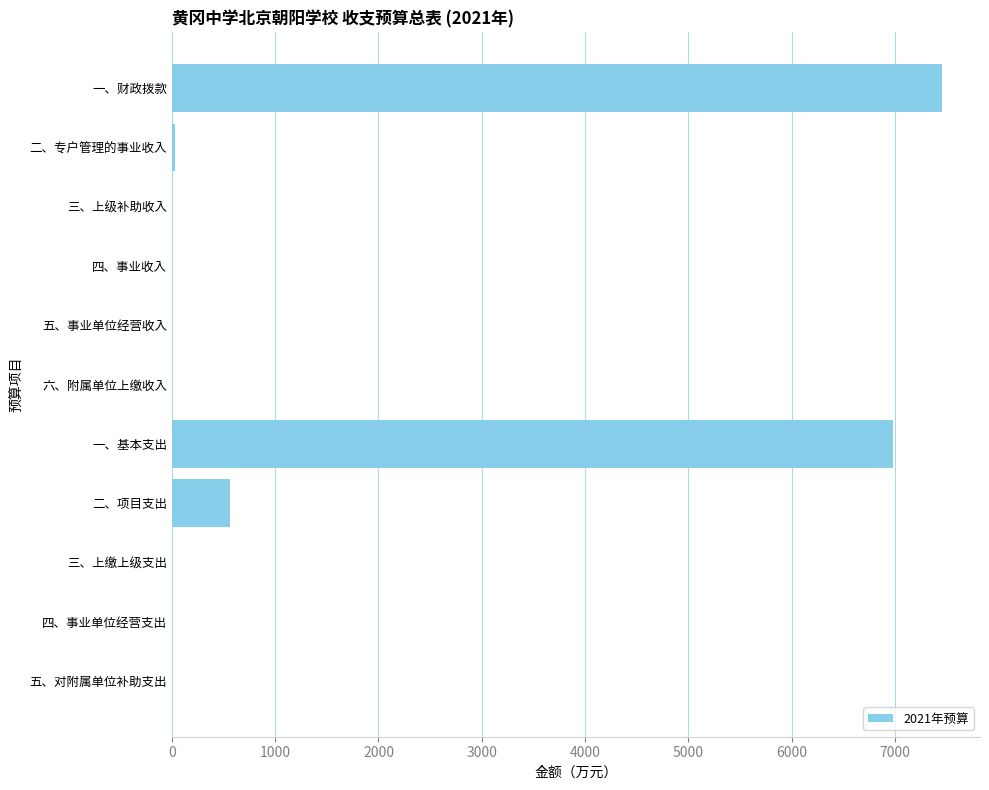

What is the change in value from 一、财政拨款 to 六、附属单位上缴收入?

-7451.8